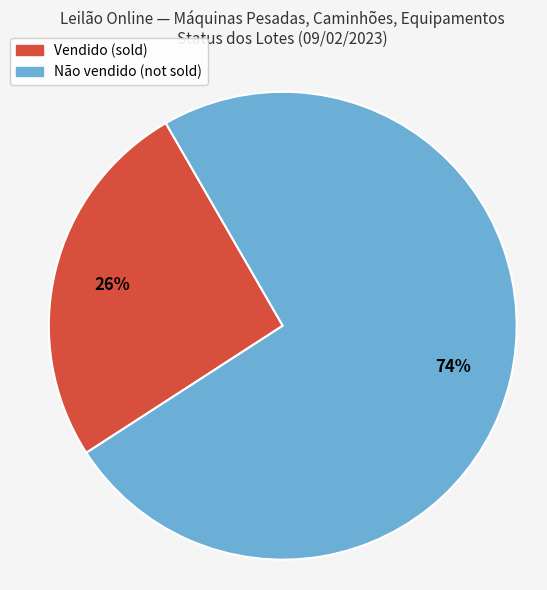

Is the sum of Vendido and Não vendido greater than half?

Yes